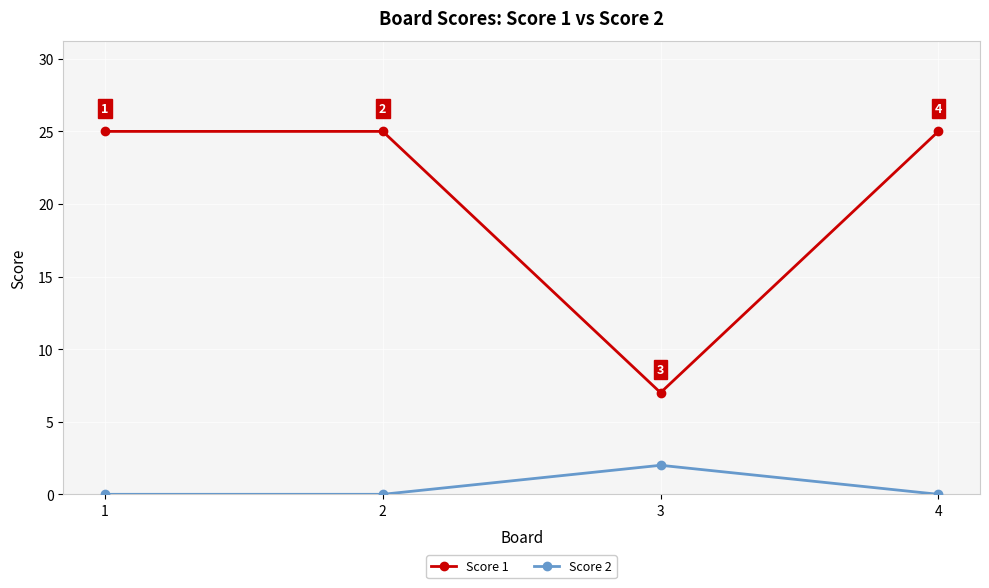

Rank the series by their average value, from highest to lowest.

Score 1, Score 2